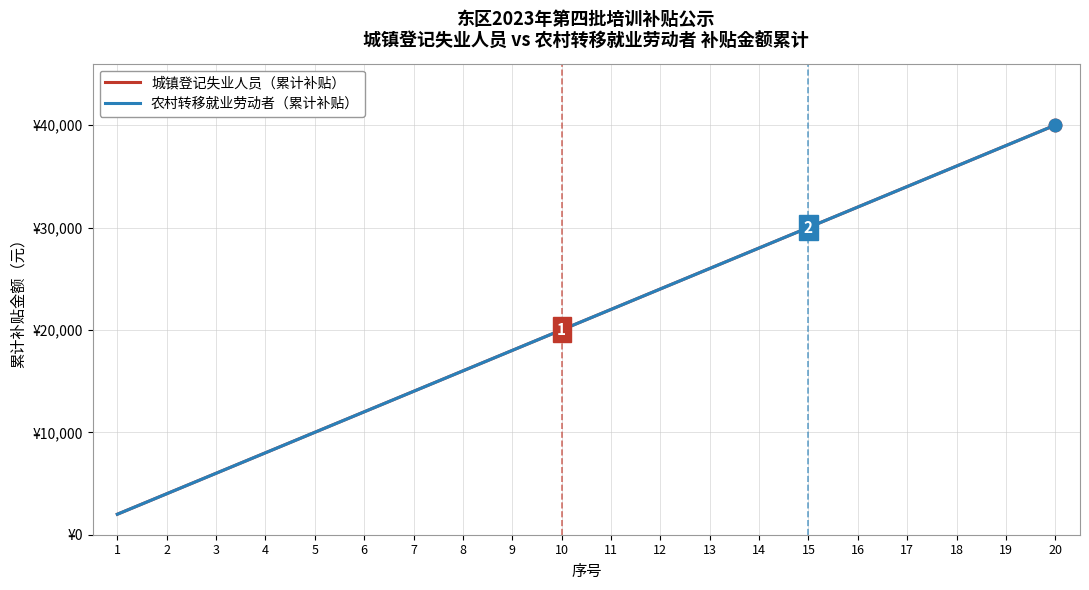

Which has a higher value, 20 or 16?

20